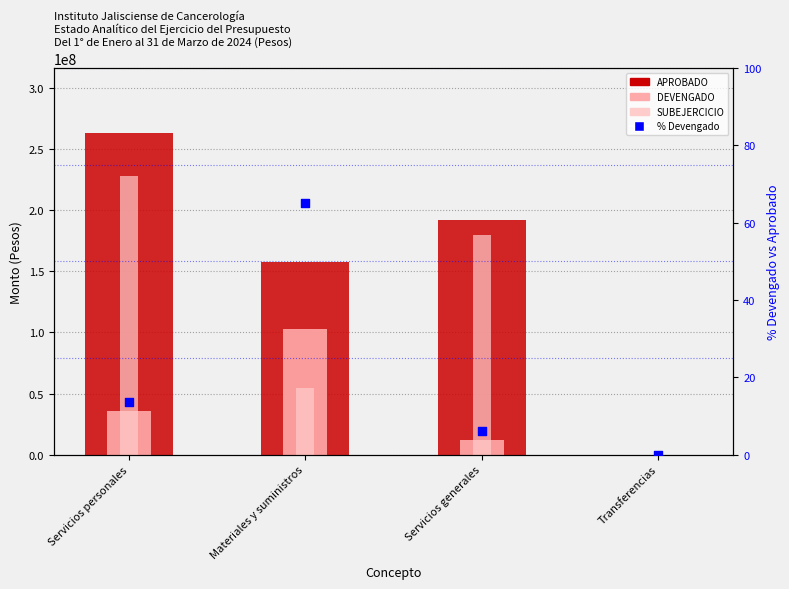

Is the value of % Devengado vs Aprobado at Transferencias greater than the value of SUBEJERCICIO at Materiales y suministros?

No